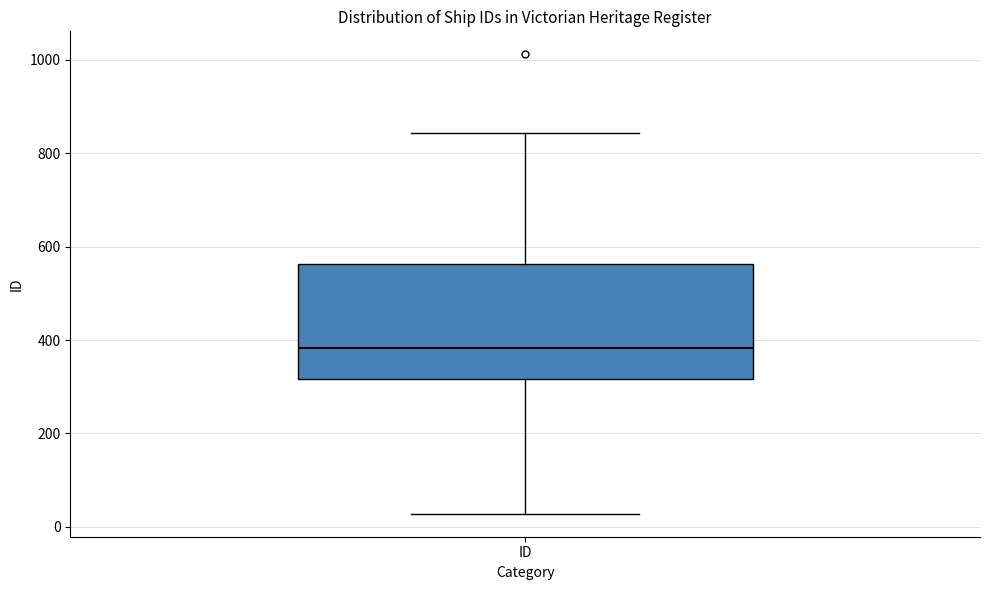

Read this box plot against the y-axis: the position of the median line, the range covered by the box, and the ends of both whiskers. The values are not printed on the chart, so give them approximately, as read against the axis.

median 380, box 320 to 560, whiskers 20 to 840